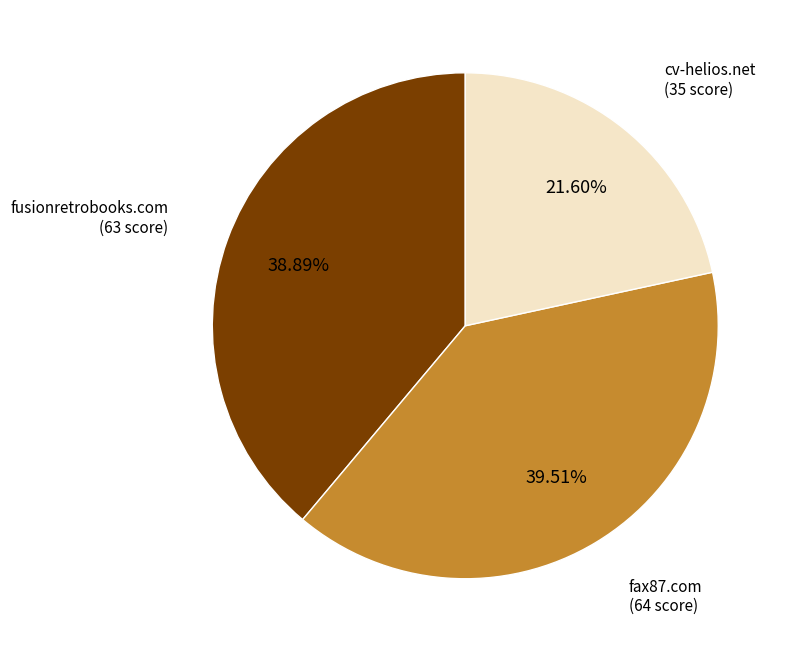

Is there any slice that represents more than half of the pie?

No